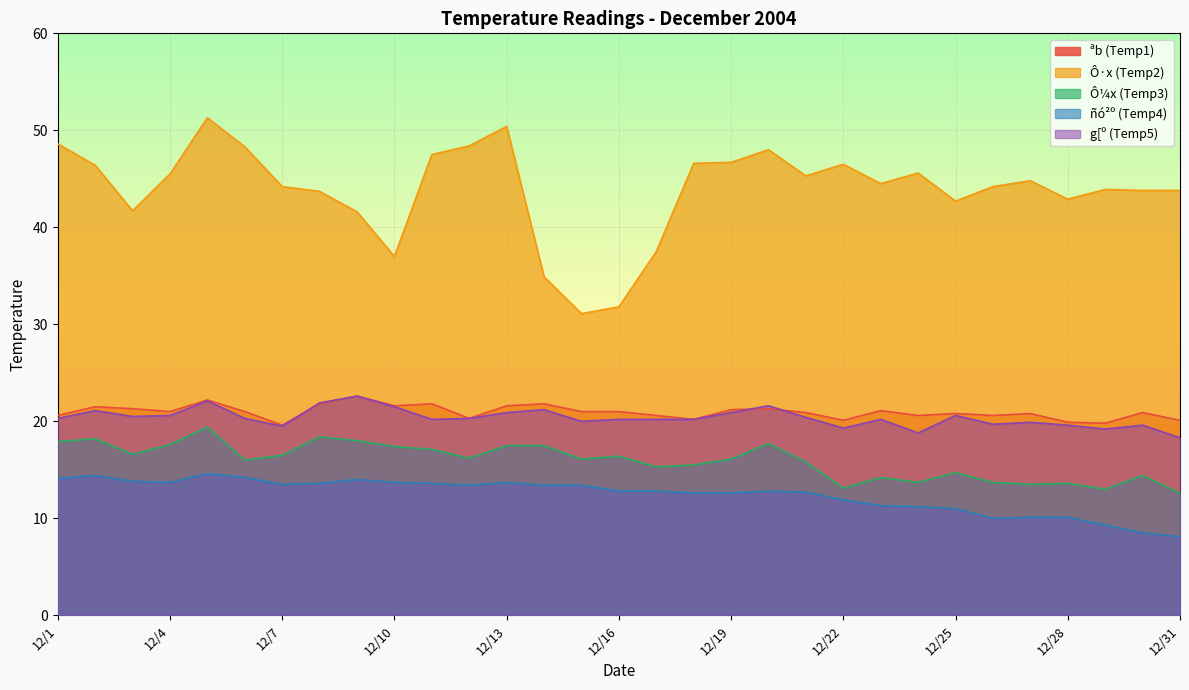

True or false: Ô¼x (Temp3) and ñó²º (Temp4) intersect in this chart.

False